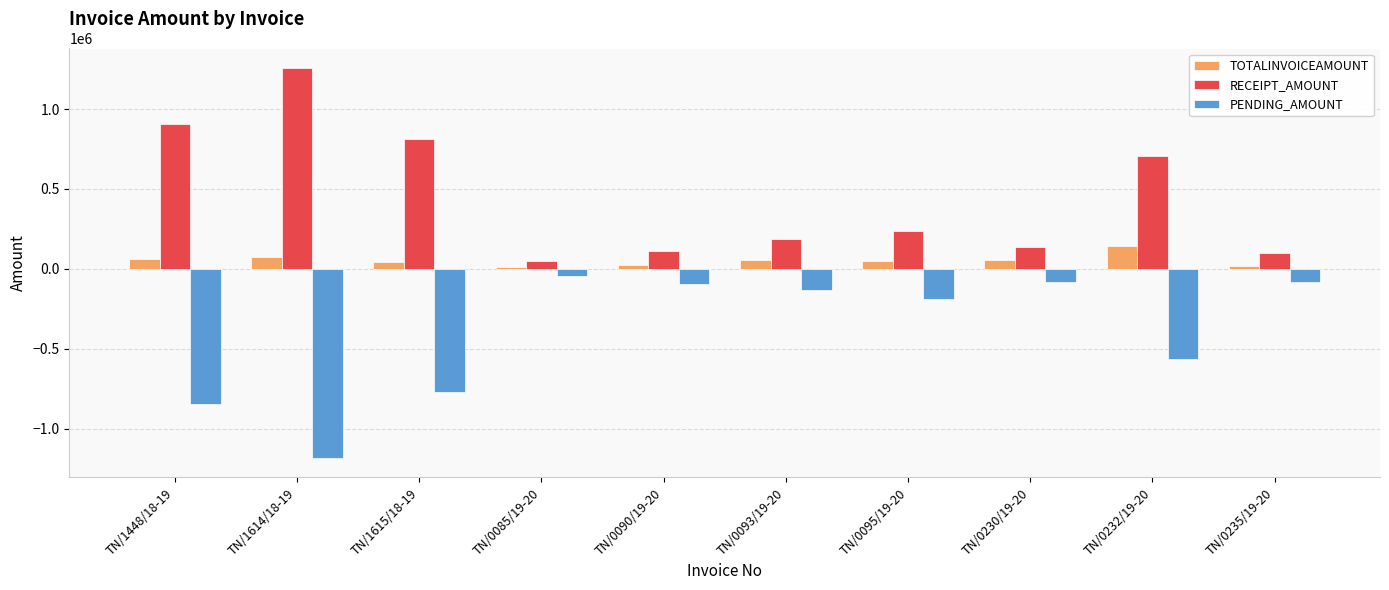

Which series has the largest total across all categories?

RECEIPT_AMOUNT